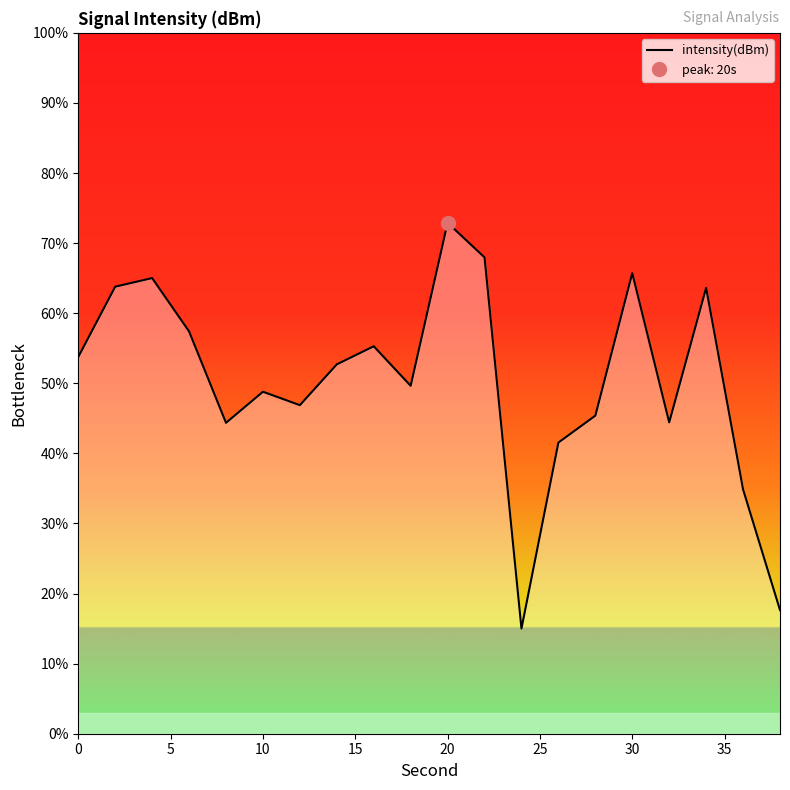

What is the lowest value of the intensity(dBm) series?

15.0